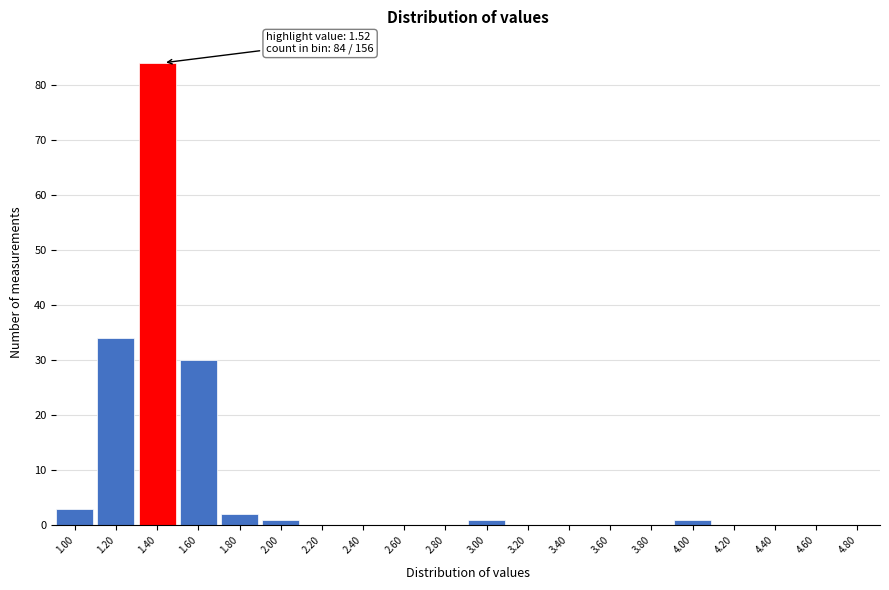

Reading right to left, extract all data points from this chart.

4.80=0	4.60=0	4.40=0	4.20=0	4.00=1	3.80=0	3.60=0	3.40=0	3.20=0	3.00=1	2.80=0	2.60=0	2.40=0	2.20=0	2.00=1	1.80=2	1.60=30	1.40=84	1.20=34	1.00=3